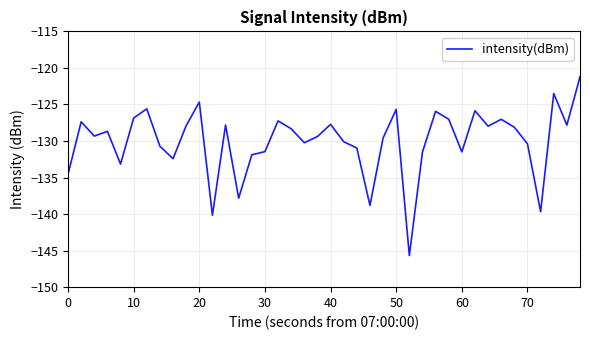

What is the greatest value displayed?

-121.2